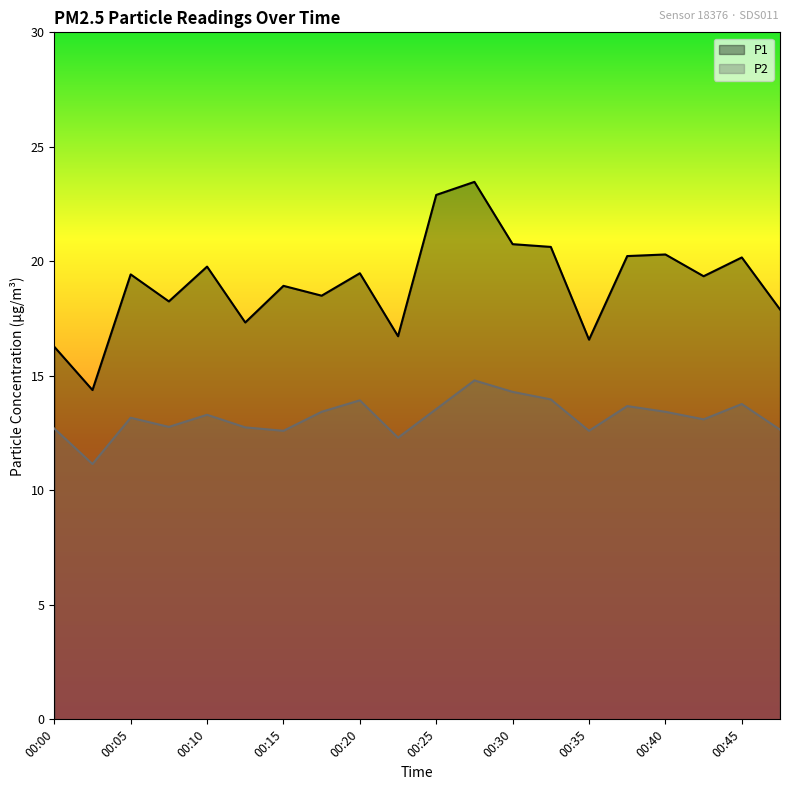

The P2 series shows 20.0 at 00:13. True or false?

False